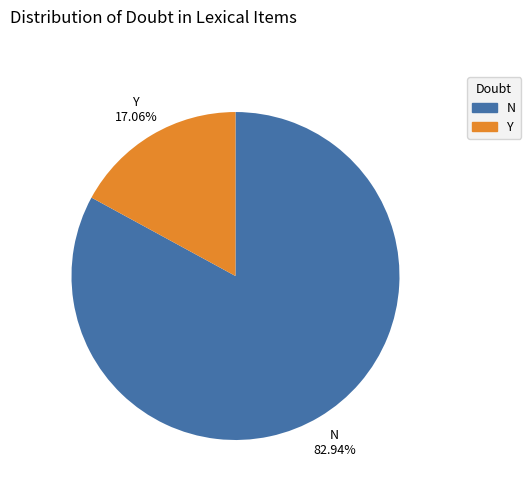

Do N and Y together represent more than half of the pie?

Yes